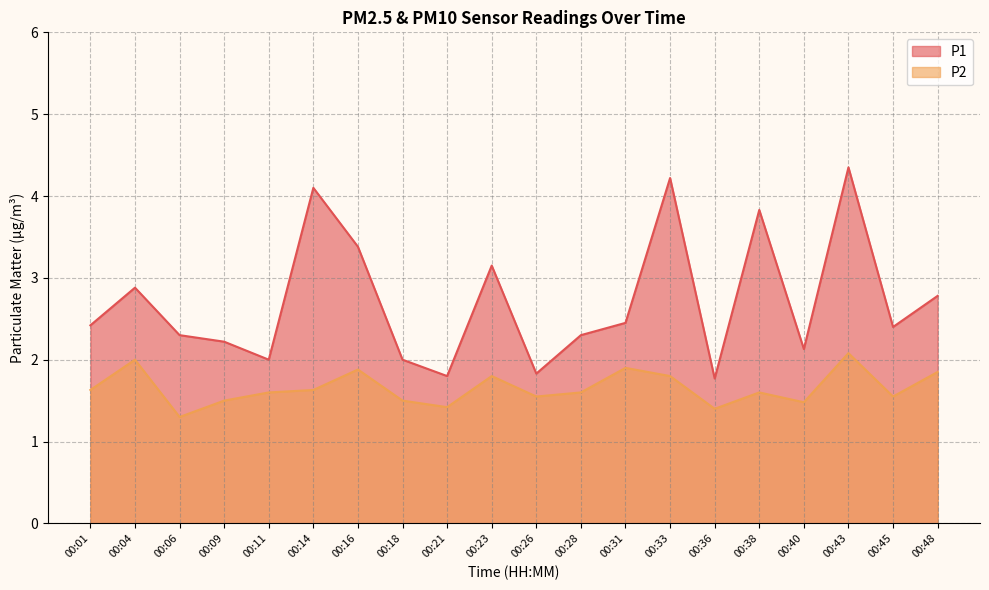

What is the spread (max minus min) of values at 00:43?

2.3